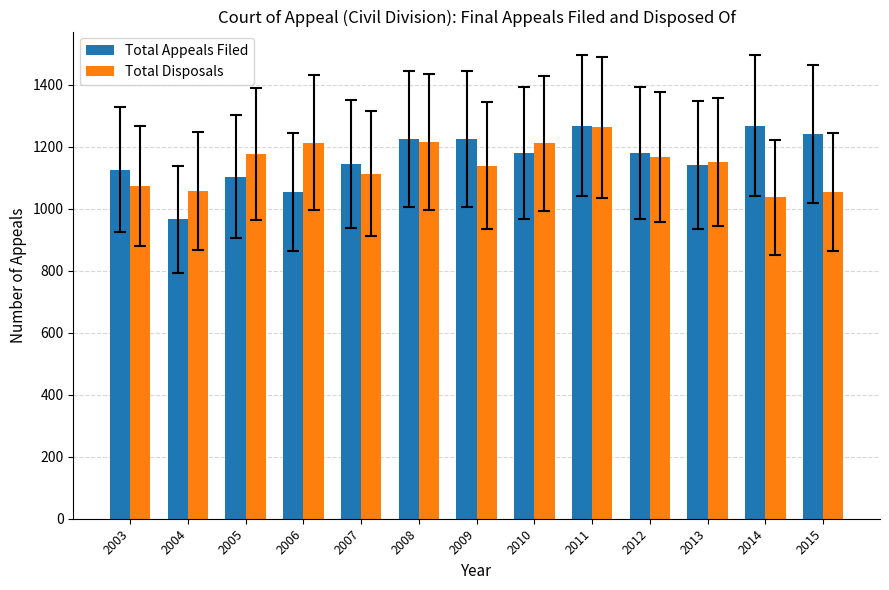

Count the number of categories in the chart.

13